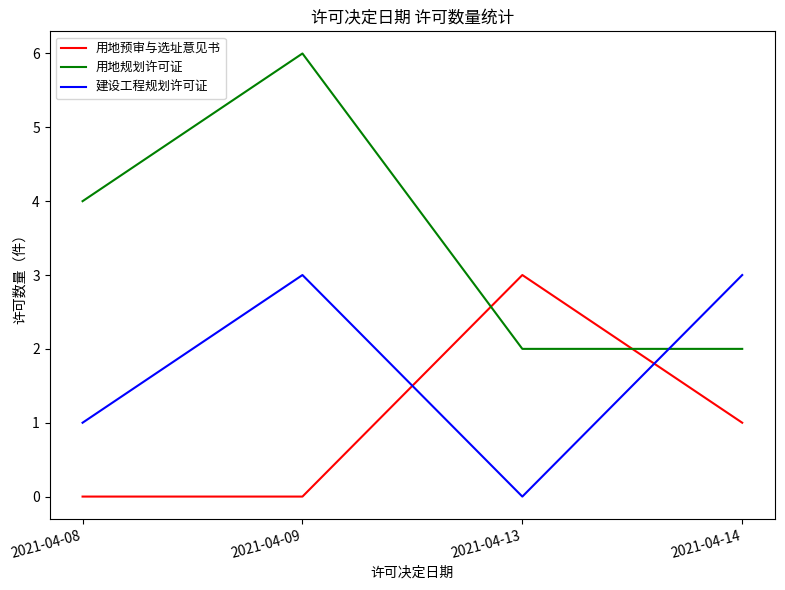

True or false: 用地预审与选址意见书 has a value of 1 at 2021-04-14.

True